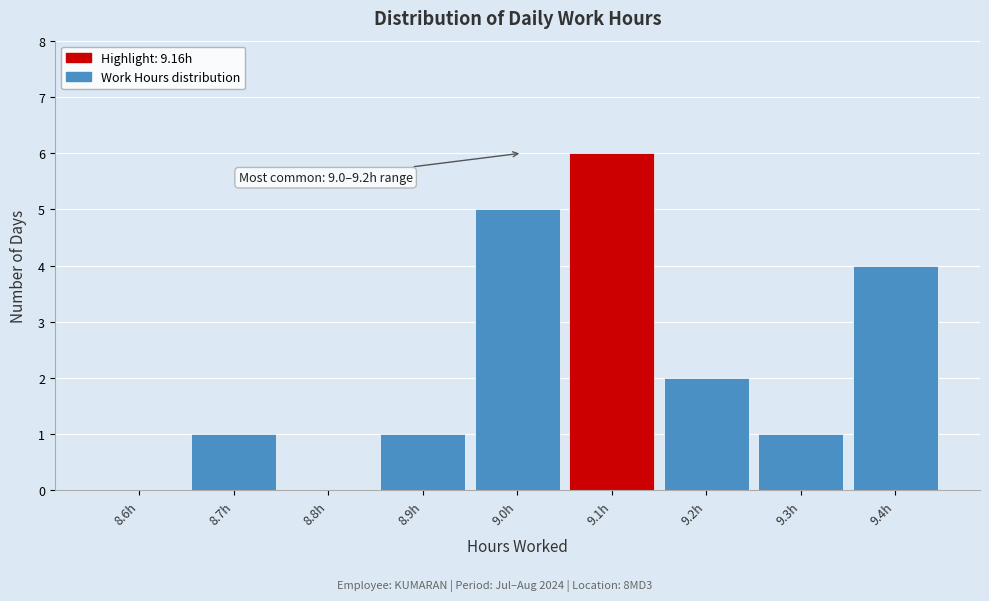

Reading left to right, extract all data points from this chart.

8.6h=0	8.7h=1	8.8h=0	8.9h=1	9.0h=5	9.1h=6	9.2h=2	9.3h=1	9.4h=4